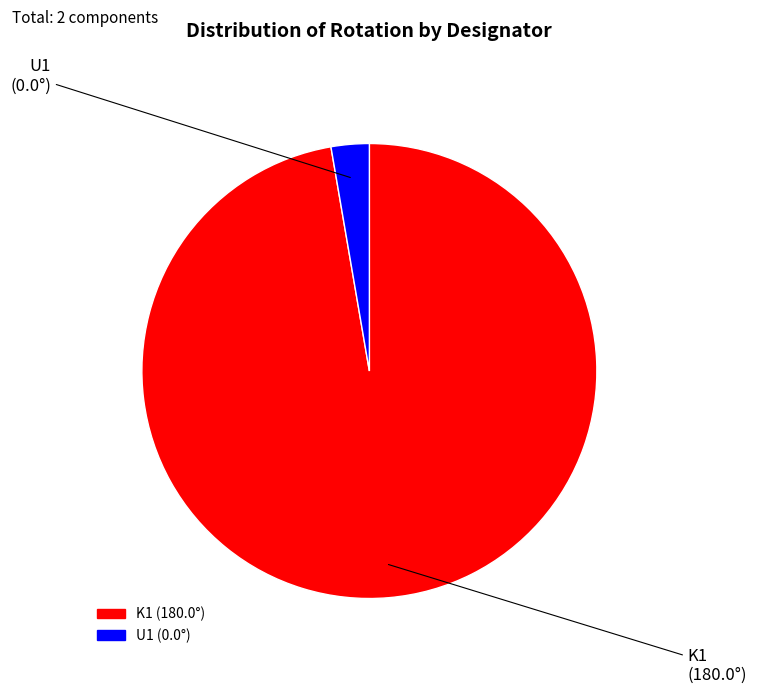

Is the sum of K1 and U1 greater than half?

Yes